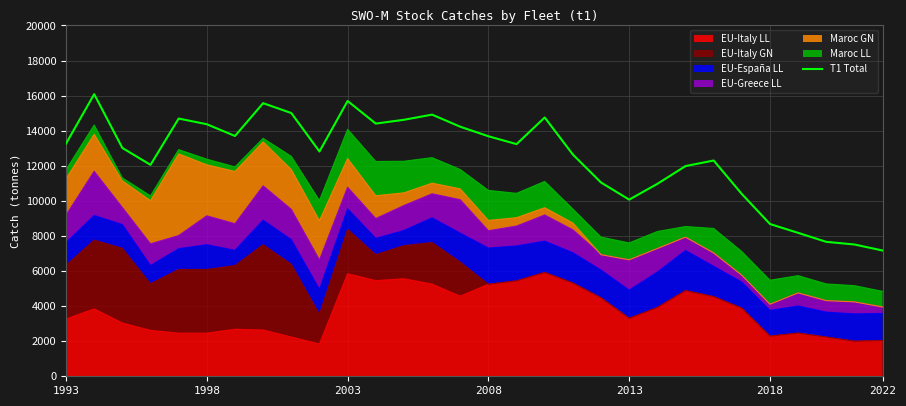

Read the value at 19.

11045.7